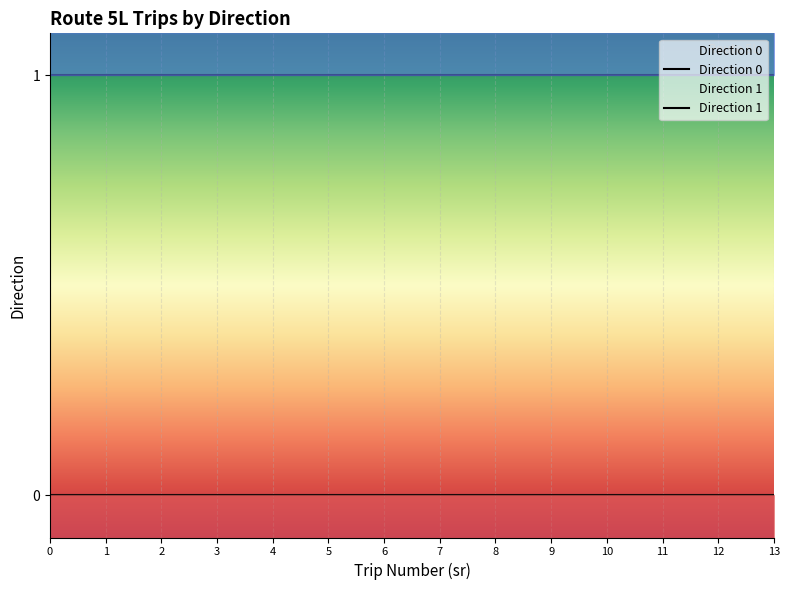

What are all the series names shown in the legend?

Direction 0, Direction 1